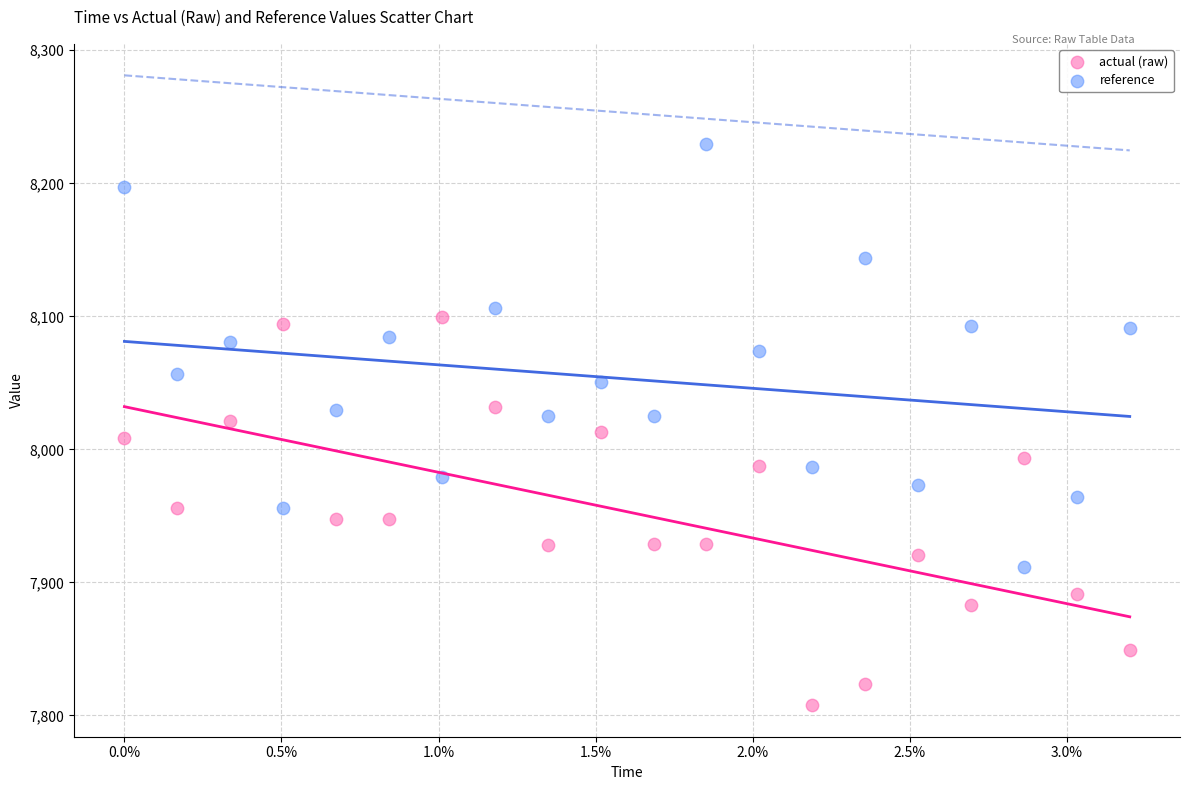

Which series reaches the maximum Y coordinate?

reference